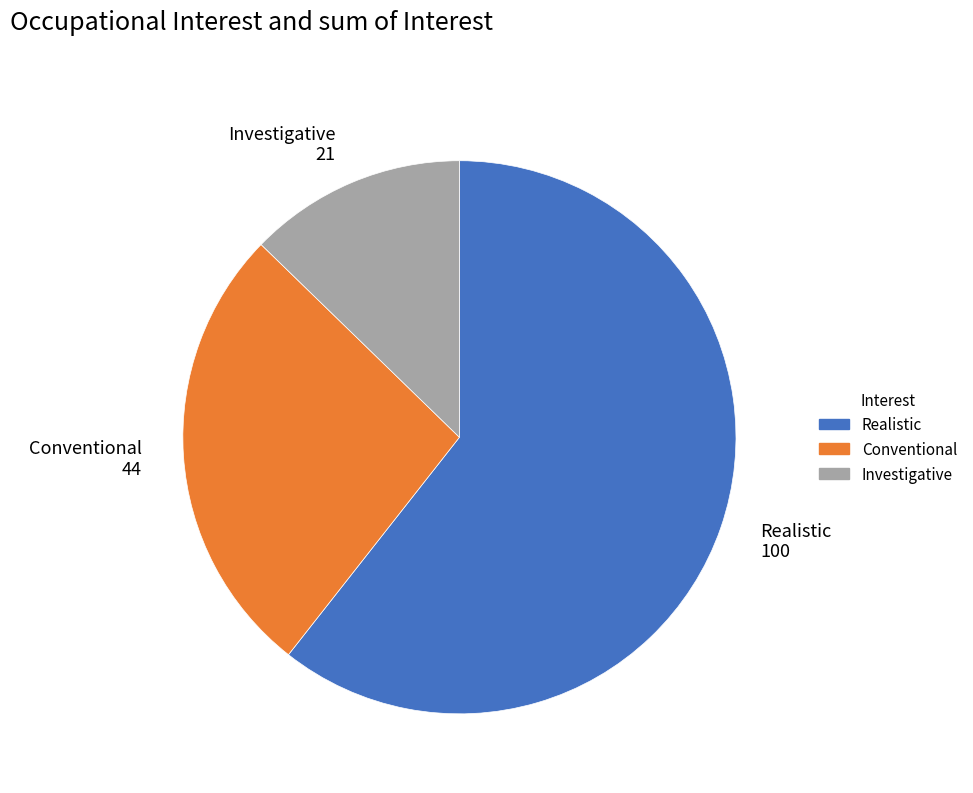

Combined, do Conventional 44 and Investigative 21 account for over 50%?

No